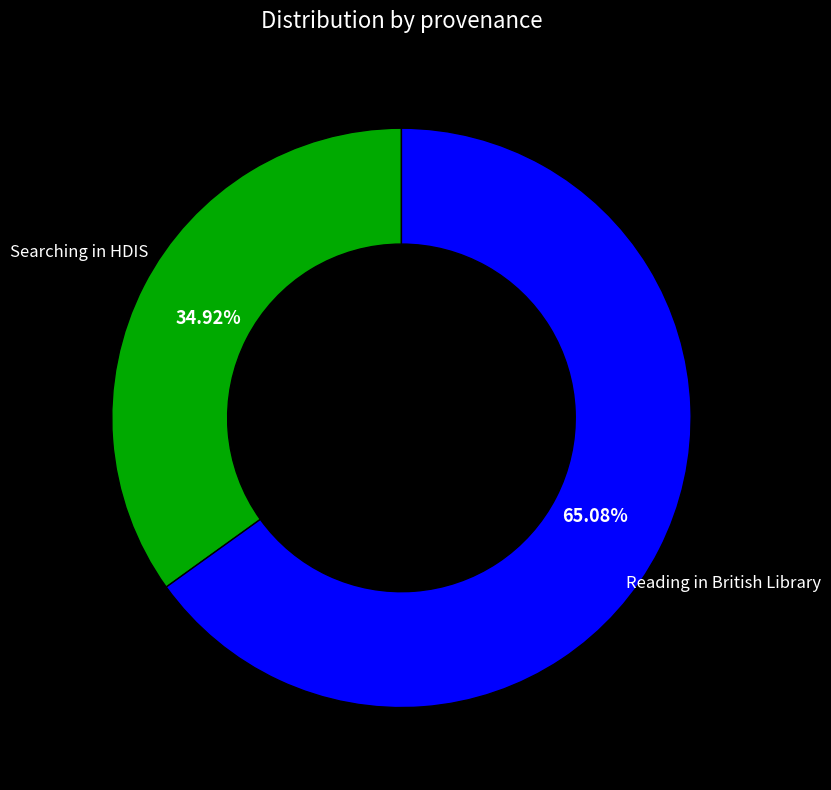

What is the largest slice in the pie chart?

Reading in British Library